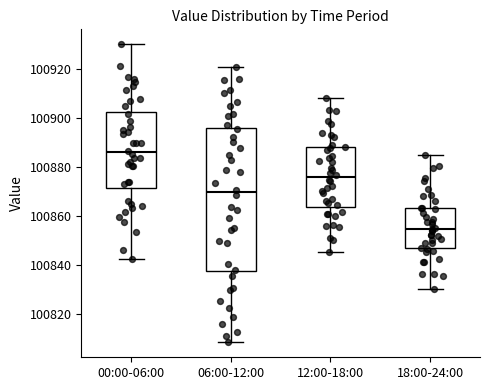

Which box is the tallest, from its lower edge to its upper edge?

06:00-12:00